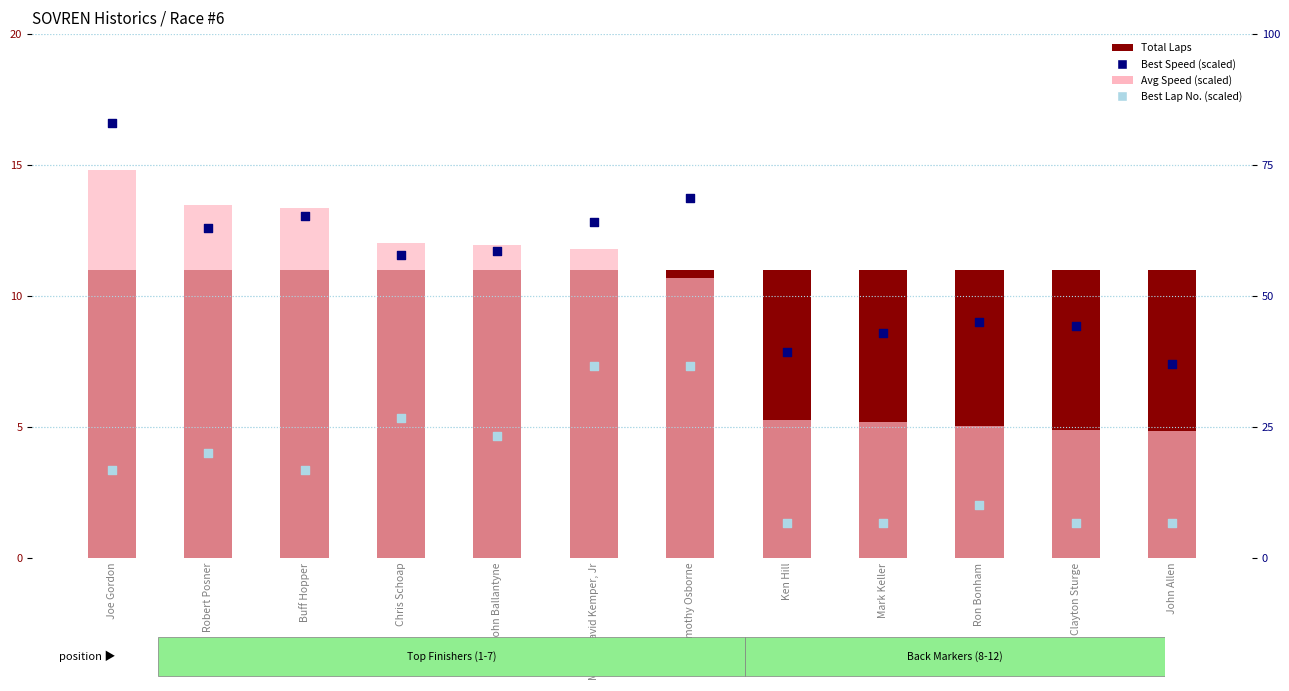

What is the total value across all series at Buff Hopper?

106.3